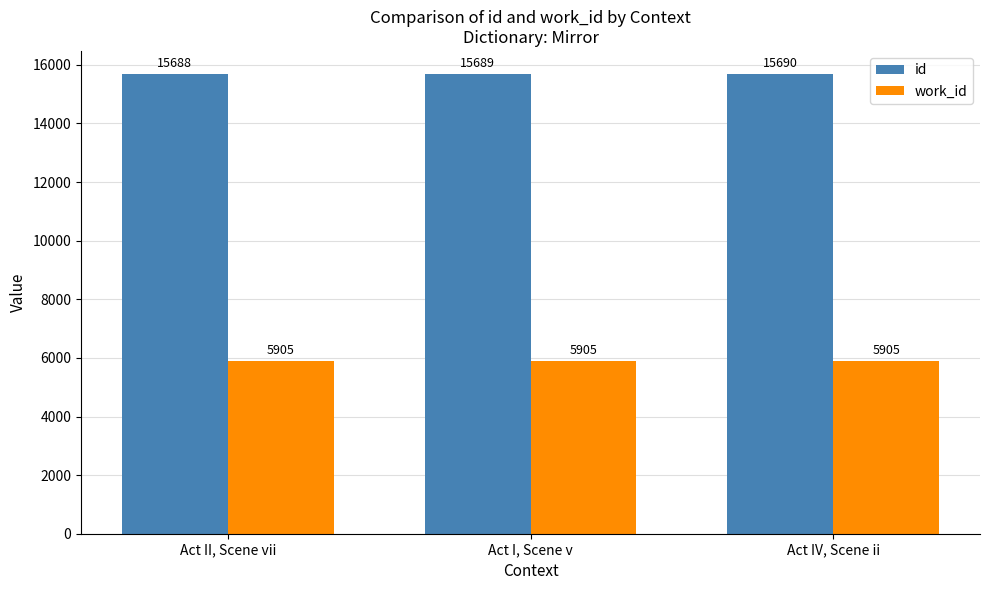

What is the difference between the id values at Act II, Scene vii and Act I, Scene v?

1